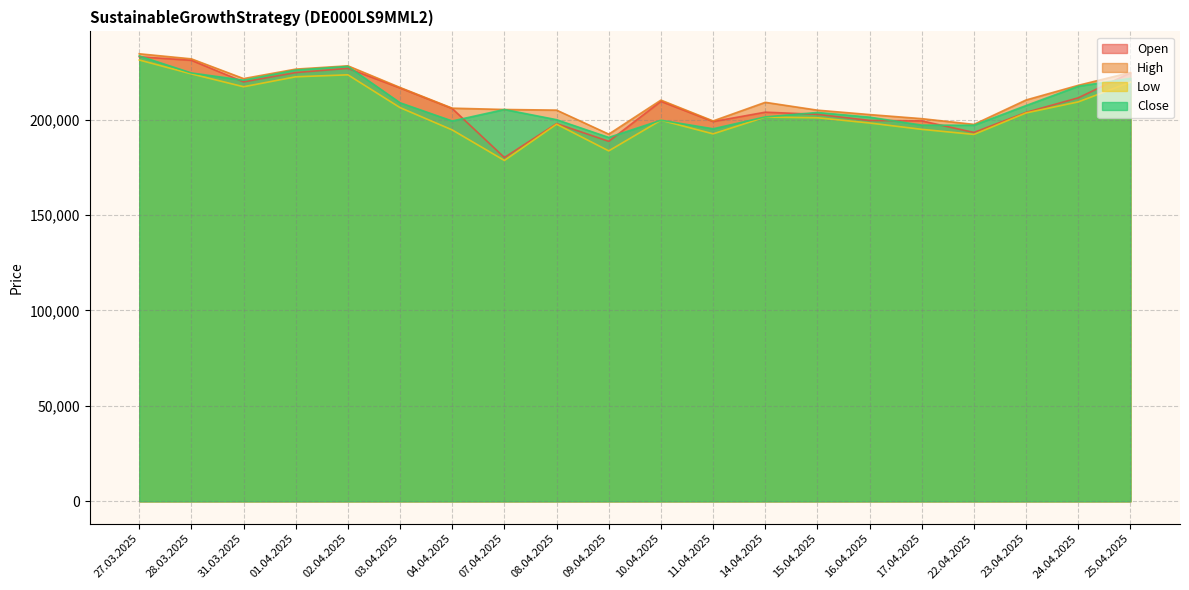

What is the sum of the Low values at 09.04.2025 and 31.03.2025?

400779